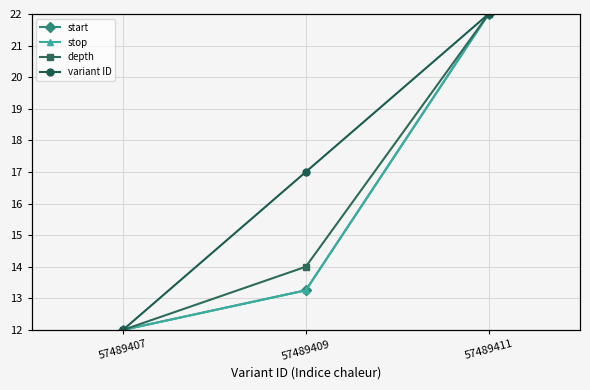

Between 57489409 and 57489411, which is larger?

57489411